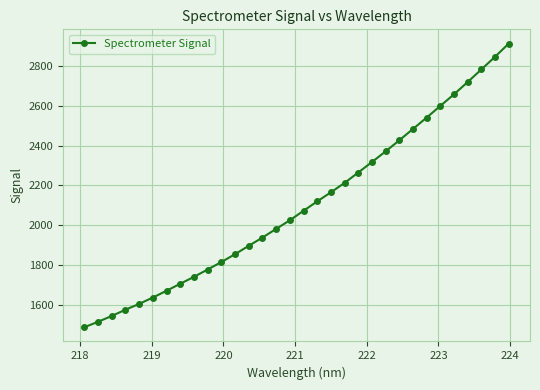

How many values are below 2071?

16